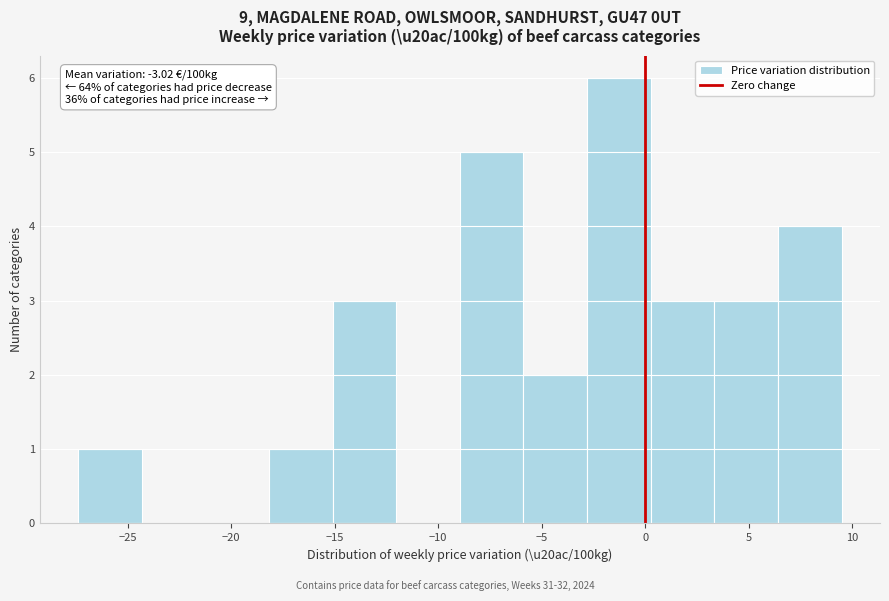

Over which range of the x-axis is the bar tallest?

-3.0 to 0.5